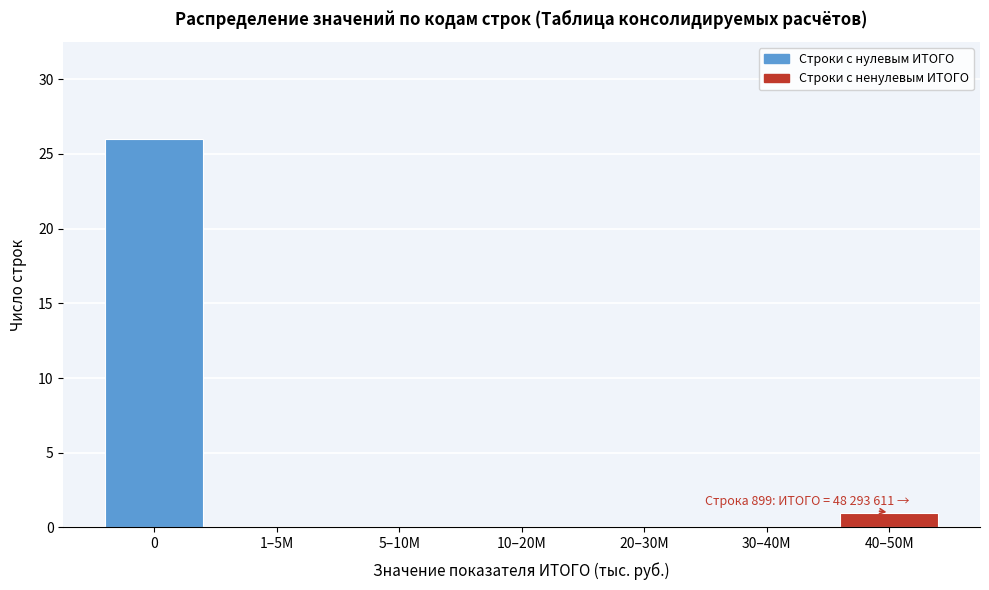

Reading left to right, list all the values displayed in this chart.

0=26	1–5М=0	5–10М=0	10–20М=0	20–30М=0	30–40М=0	40–50М=1